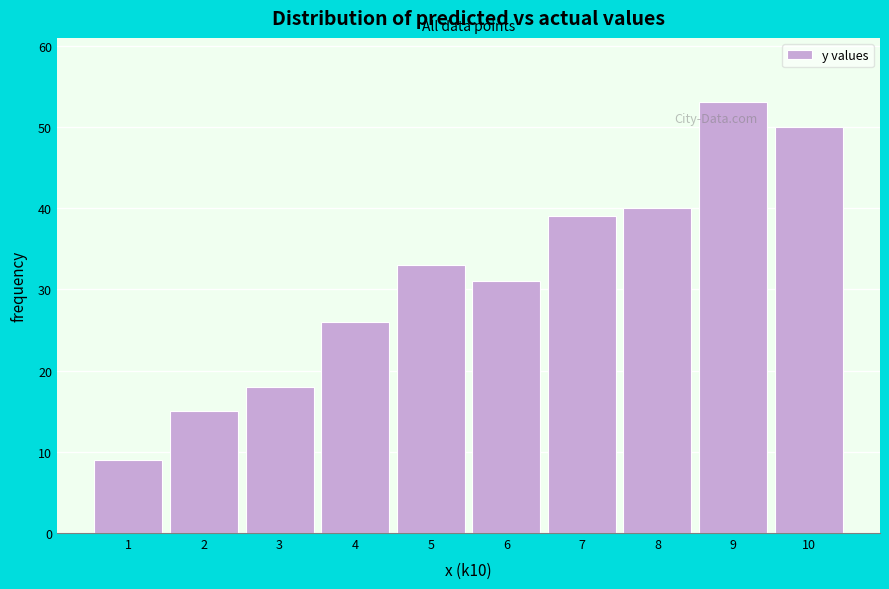

Reading left to right, extract all data points from this chart.

9	15	18	26	33	31	39	40	53	50